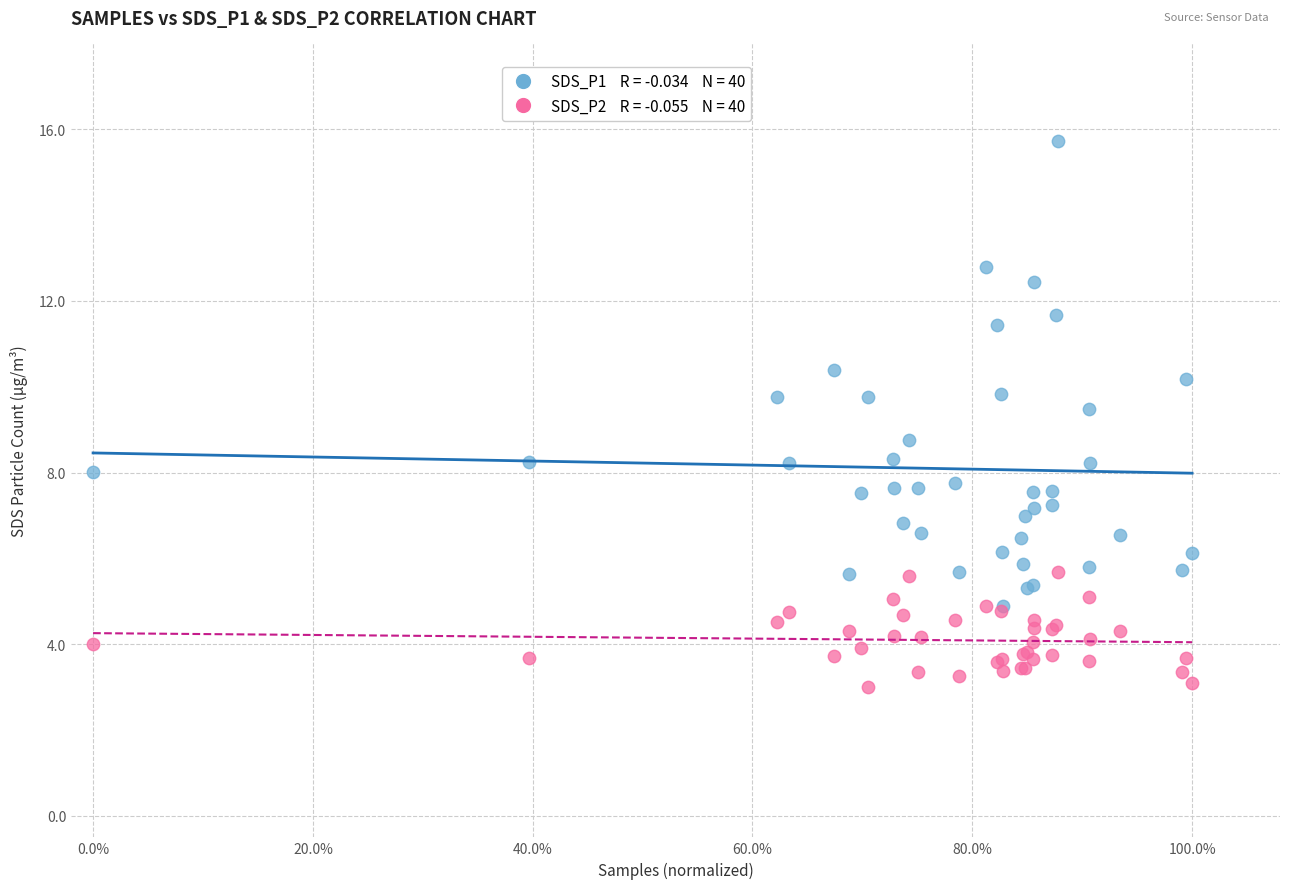

Across all series, what Y value is closest to 9?

8.8